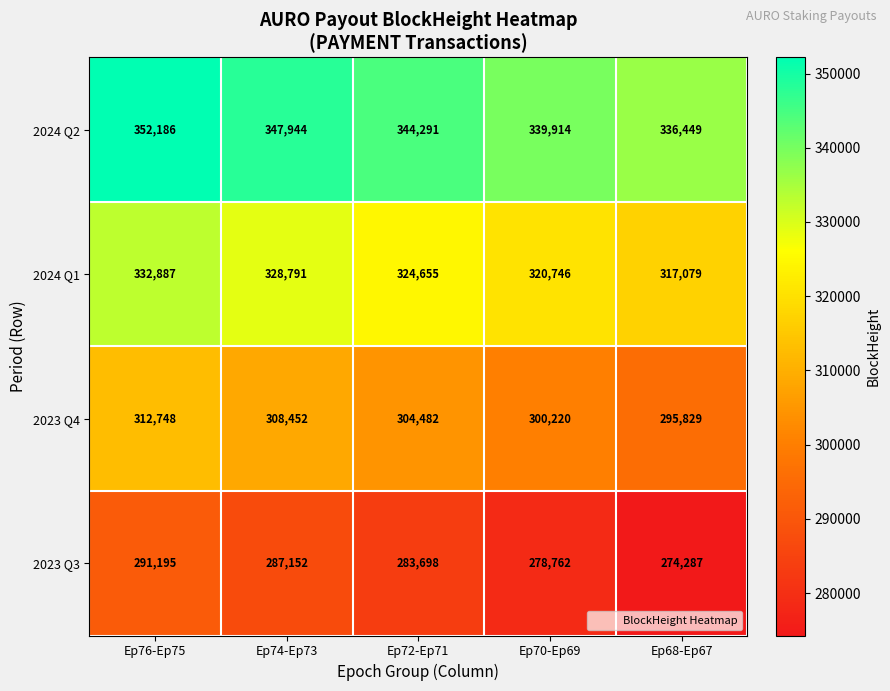

True or false: 2023 Q3 has a value of 391615 at Ep76-Ep75.

False